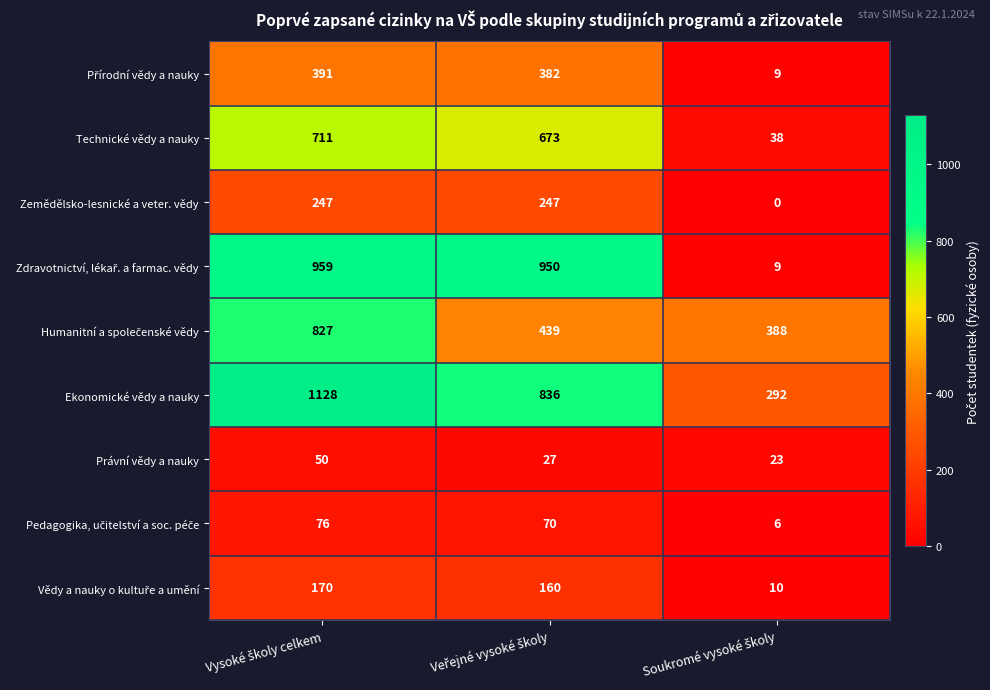

What is the highest value of the Technické vědy a nauky series?

711